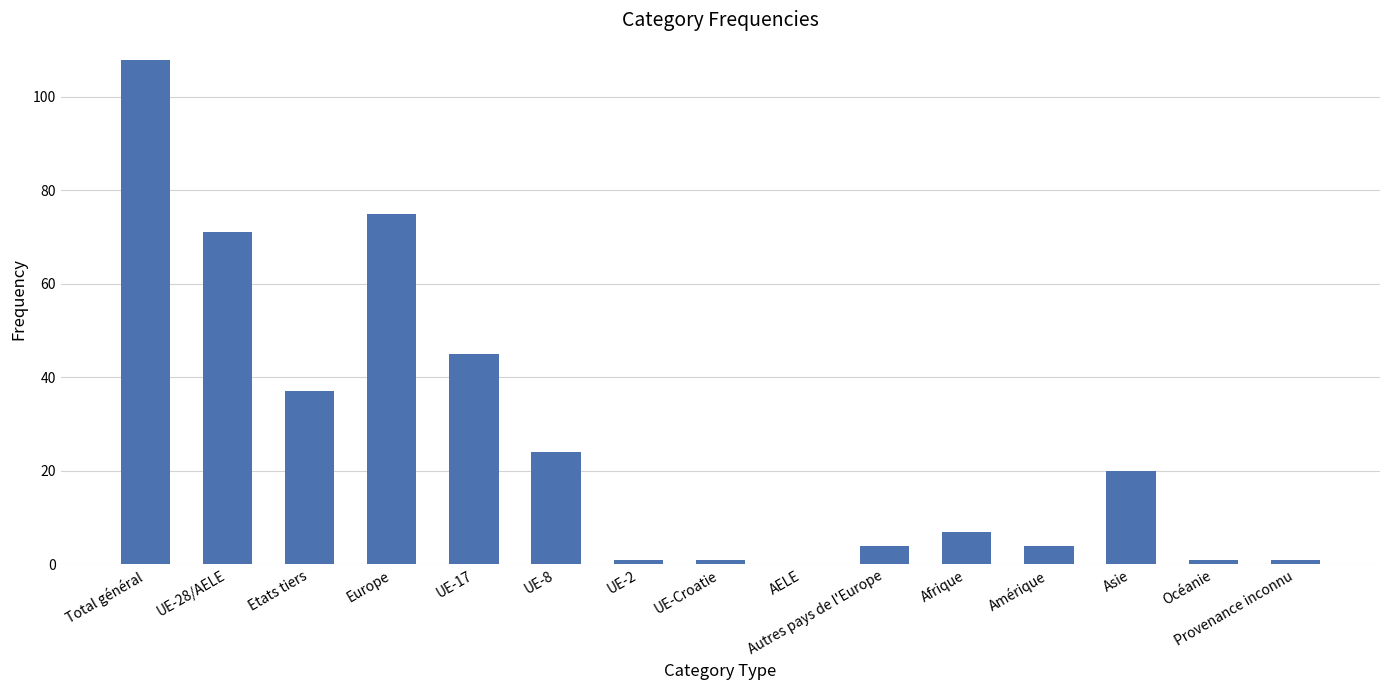

What is the sum of the values at Autres pays de l'Europe and Amérique?

8